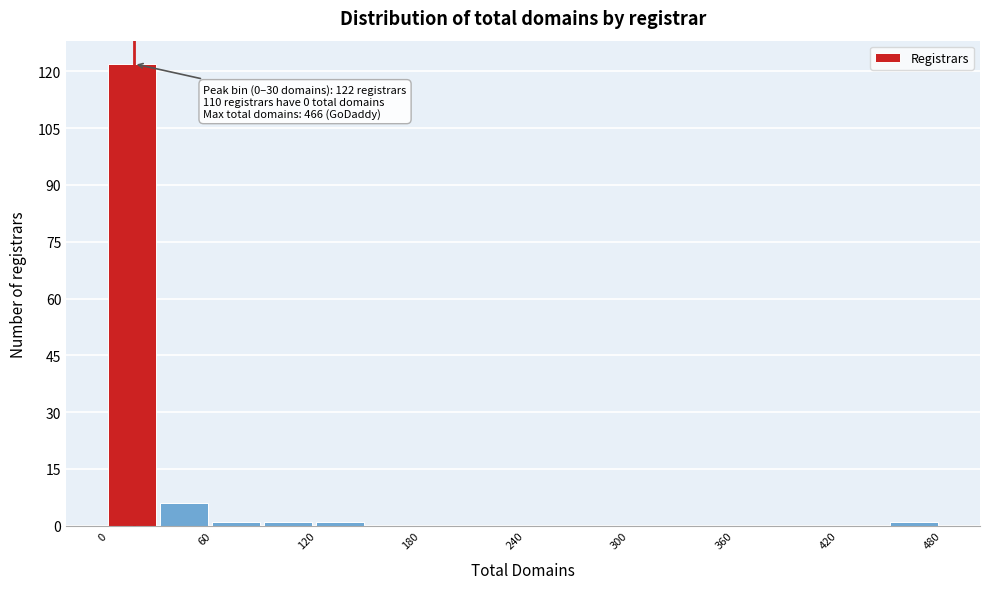

Read against the x-axis, roughly where is the centre of the tallest bar?

10